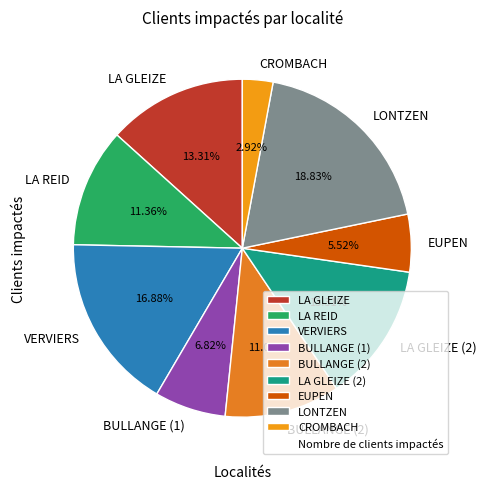

To the nearest percent, what portion does LONTZEN represent?

19%